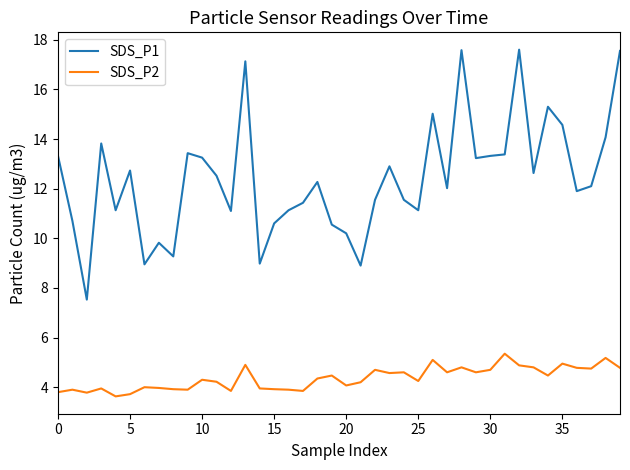

True or false: SDS_P1 and SDS_P2 cross at least once.

False